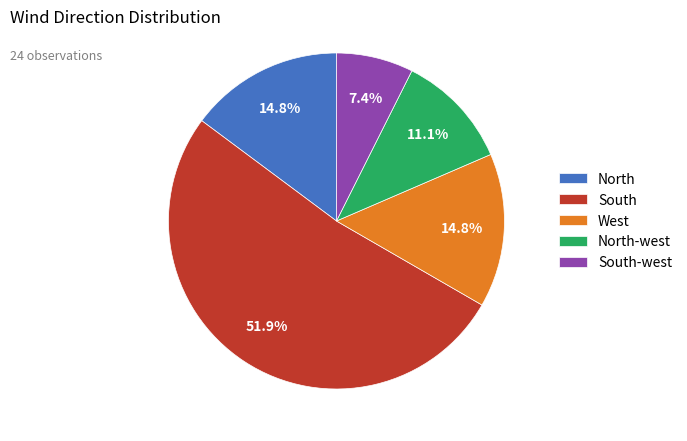

What is the ratio of the value at West to the value at North?

1.0